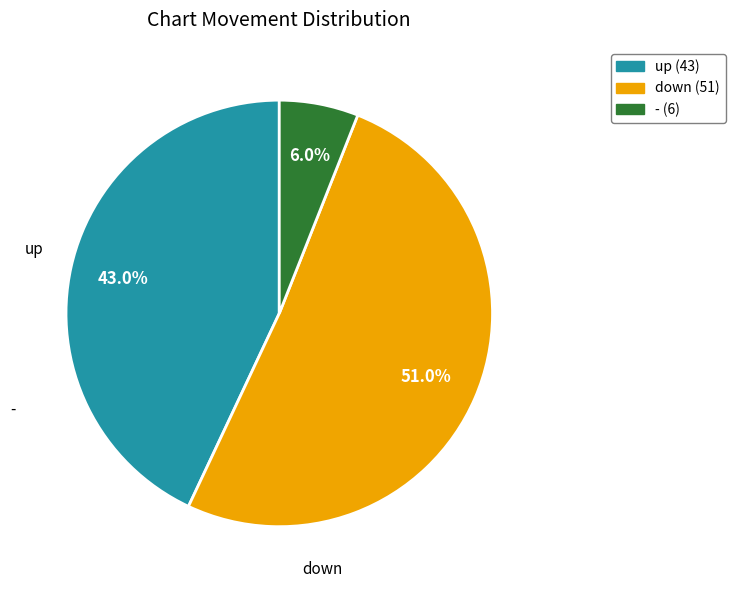

What is the ratio of the value at up to the value at down?

0.8